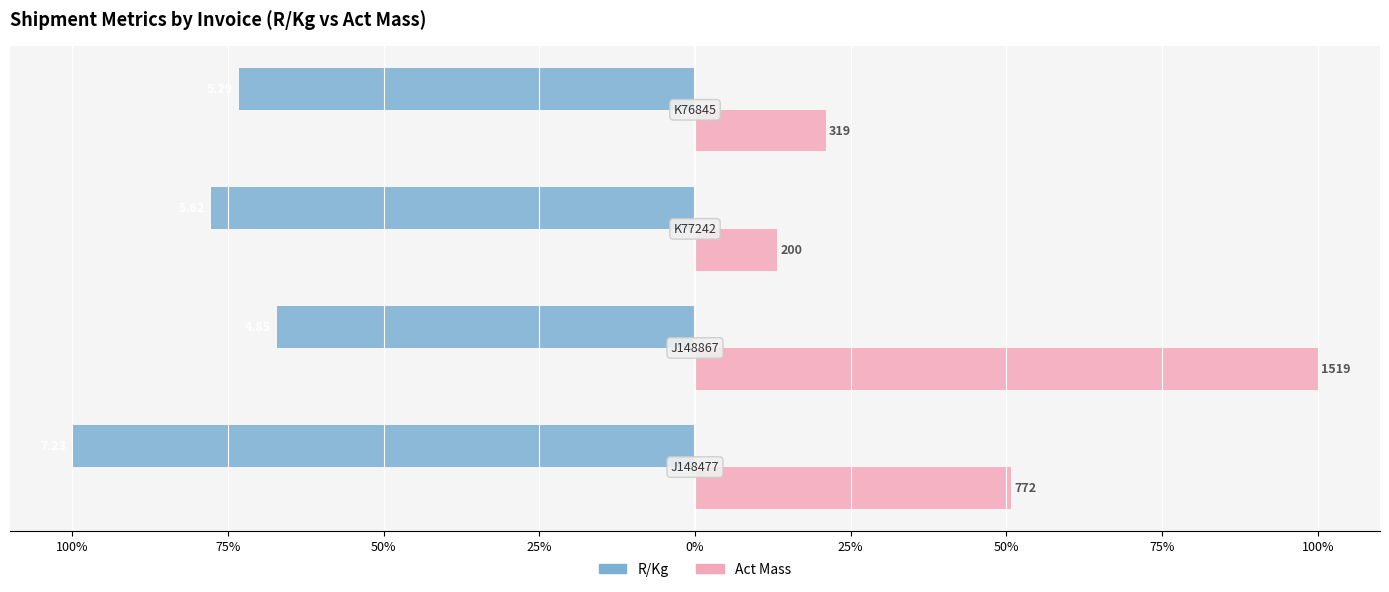

What are all the series names shown in the legend?

R/Kg, Act Mass